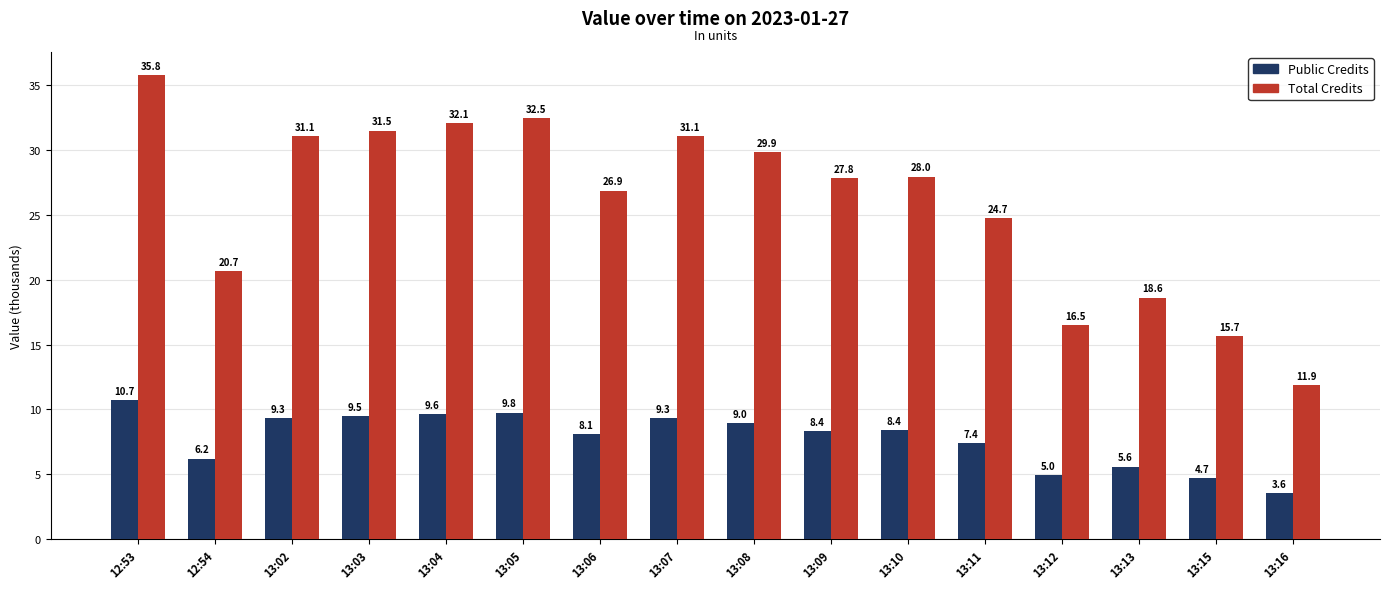

List the series in order of their overall mean, highest first.

Total Credits, Public Credits